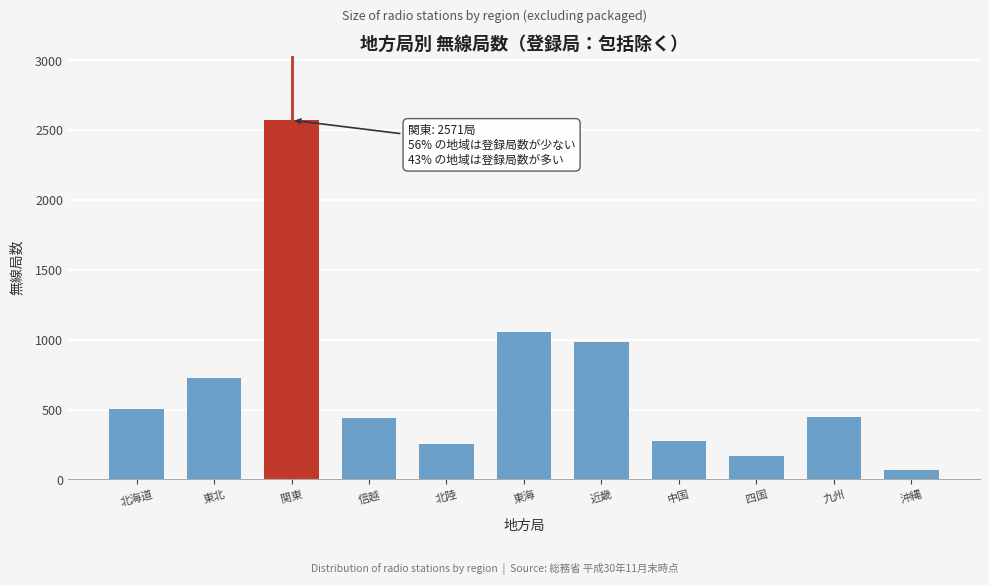

What is the label of the 4th bar from the left?

信越